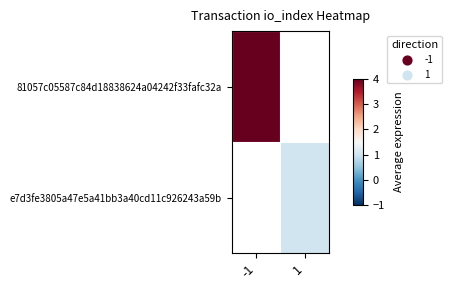

Which category has the highest value in the e7d3fe3805a47e5a41bb3a40cd11c926243a59b series?

-1